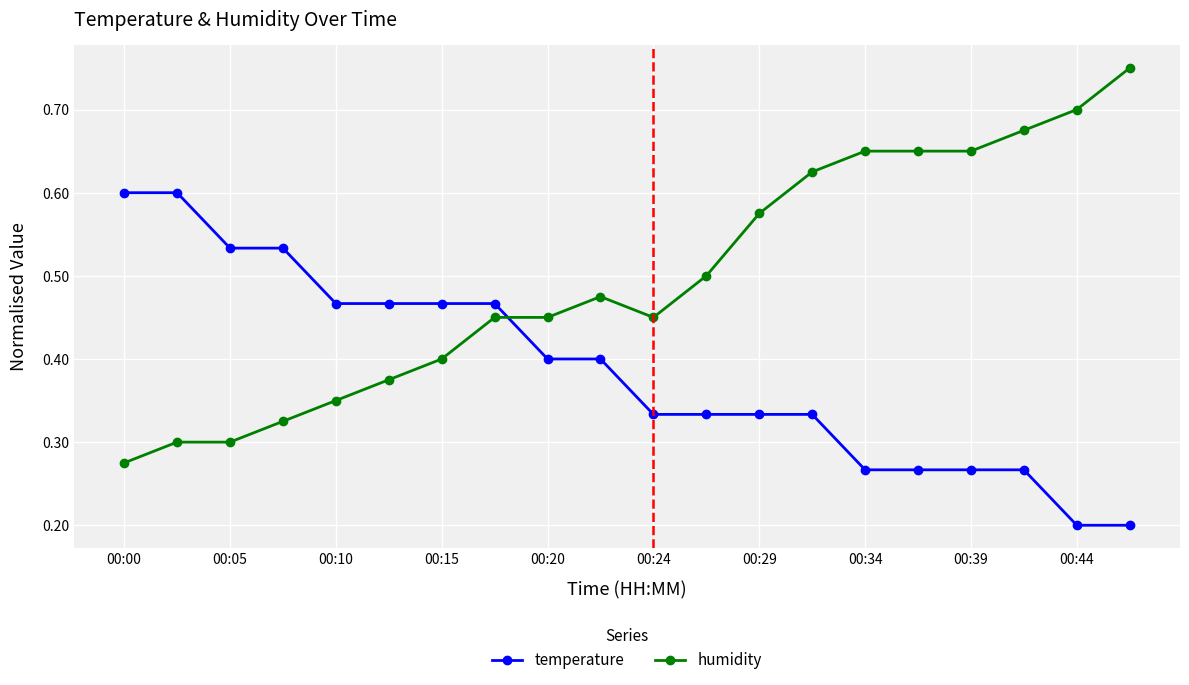

What is the minimum value for temperature?

0.2